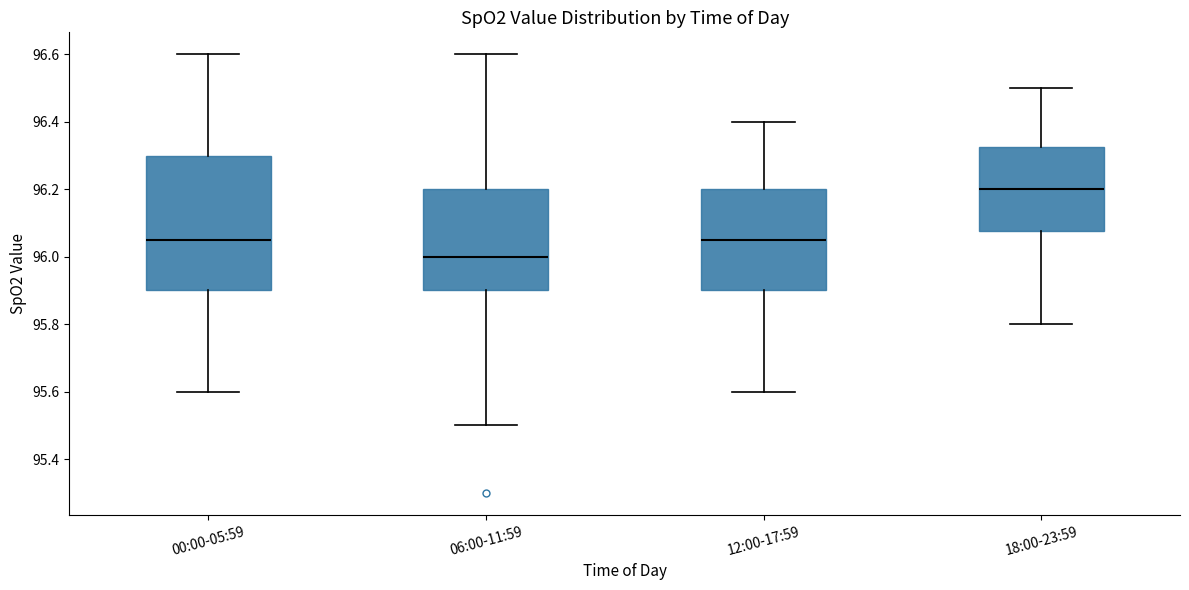

Where does the lower whisker of the box for 12:00-17:59 end on the y-axis? The values are not printed on the chart, so give them approximately, as read against the axis.

95.60